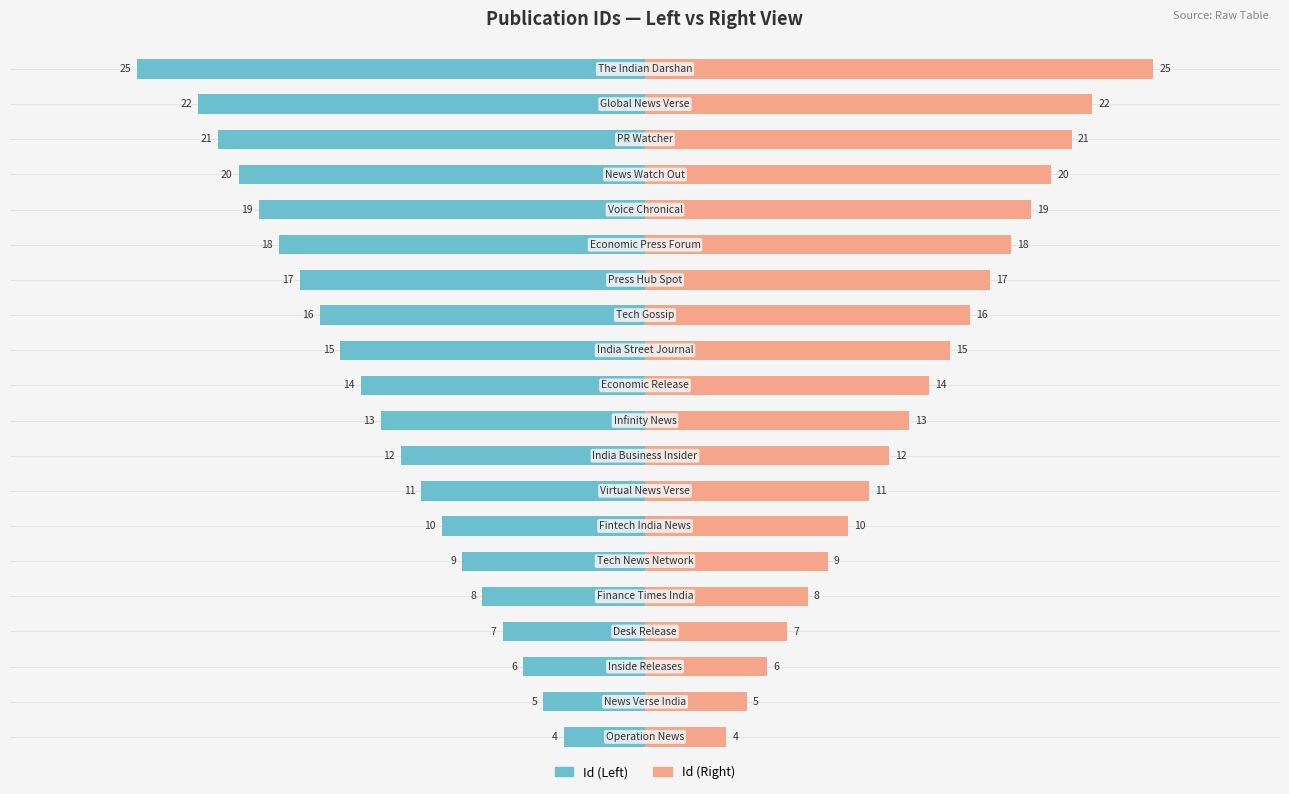

Reading left to right, what are all the values shown in this chart?

Id (Left): -4	-5	-6	-7	-8	-9	-10	-11	-12	-13	-14	-15	-16	-17	-18	-19	-20	-21	-22	-25
Id (Right): 4	5	6	7	8	9	10	11	12	13	14	15	16	17	18	19	20	21	22	25